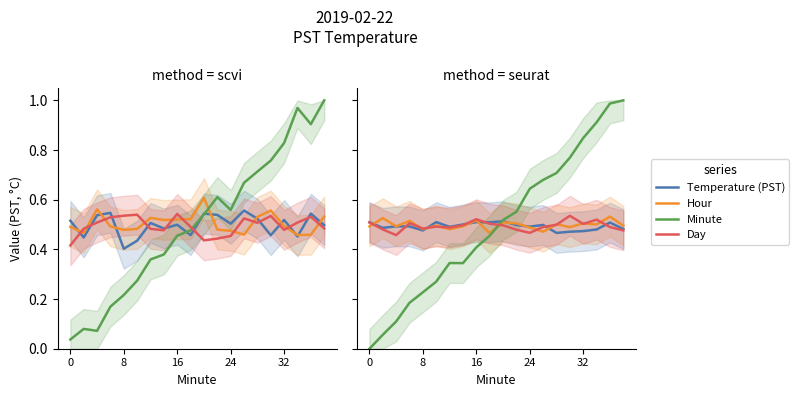

What is the value of the Day point at the 20th from the left?

0.5